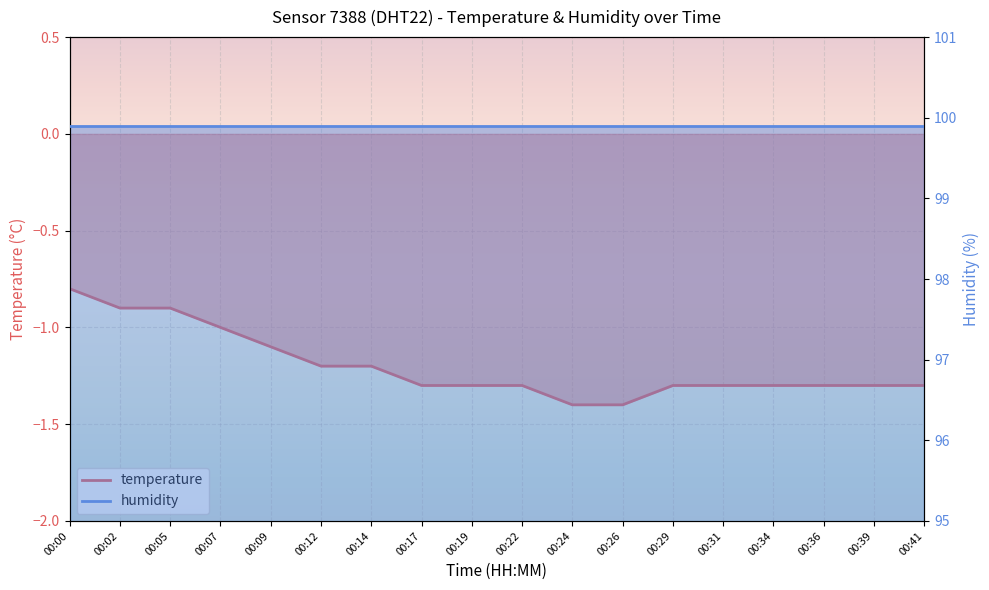

List the labels in order of value, smallest first.

00:24, 00:26, 00:17, 00:19, 00:22, 00:29, 00:31, 00:34, 00:36, 00:39, 00:41, 00:12, 00:14, 00:09, 00:07, 00:02, 00:05, 00:00